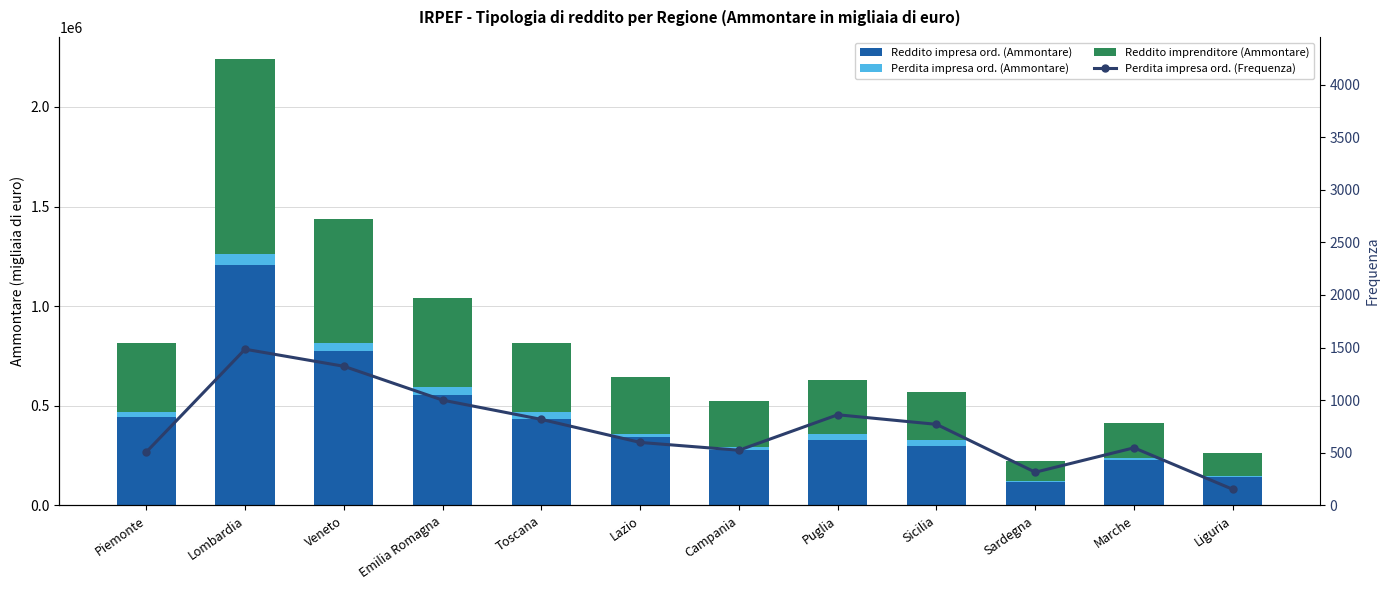

Between Puglia and Toscana, which is larger?

Toscana